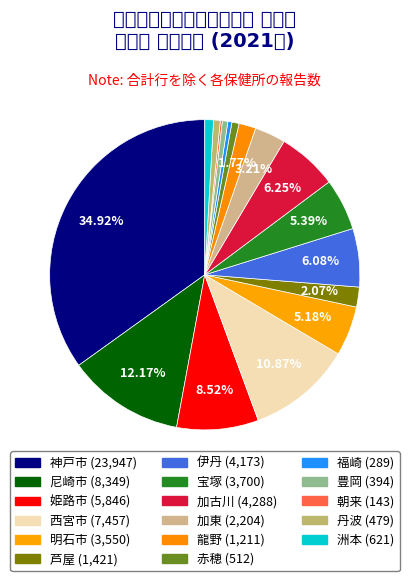

Is 姫路市 the majority of the pie?

No